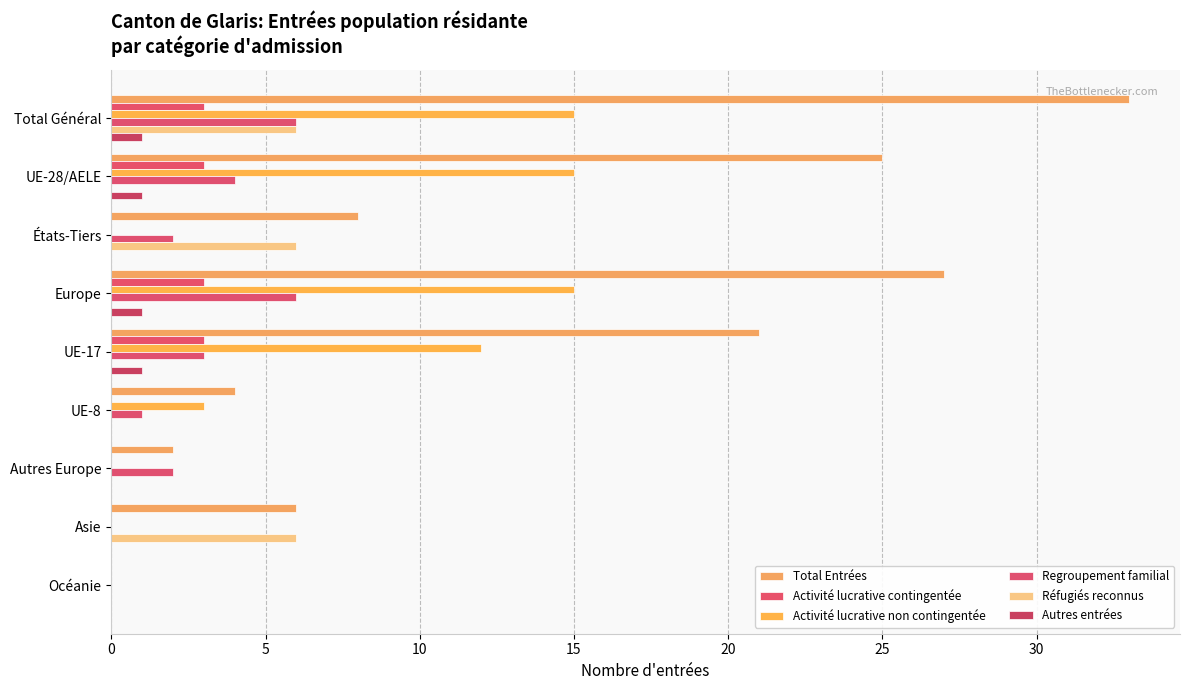

Count the number of data series in this chart.

6